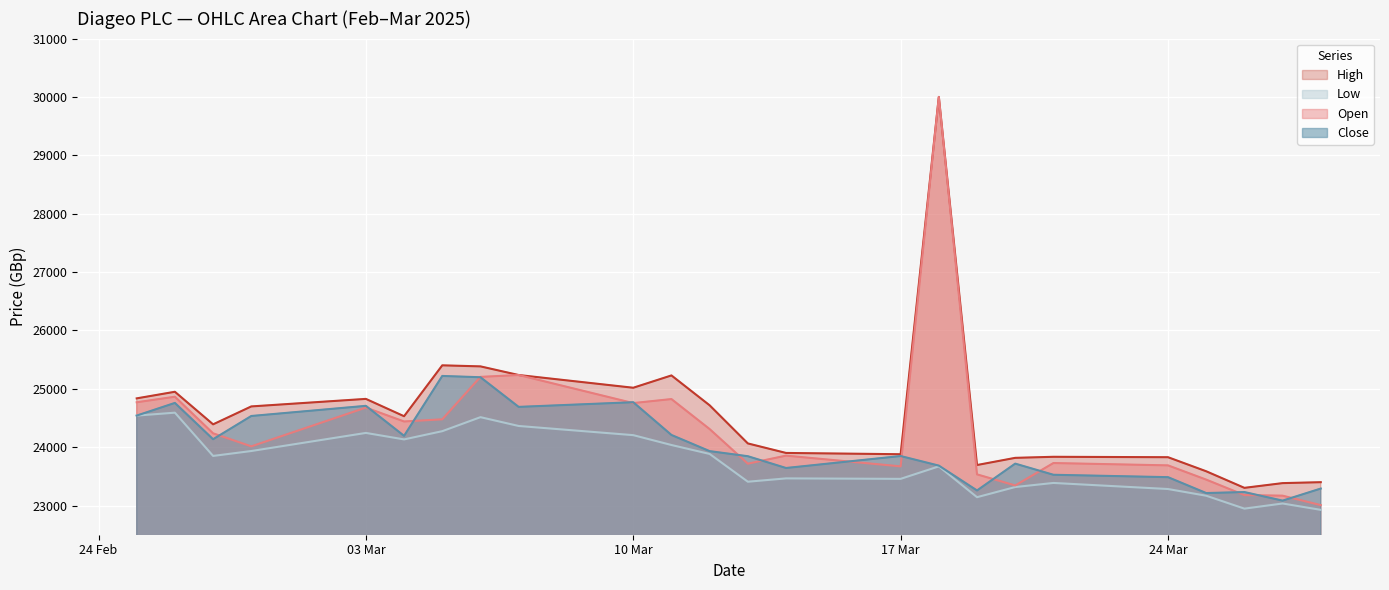

Which series has the widest spread of values?

Open